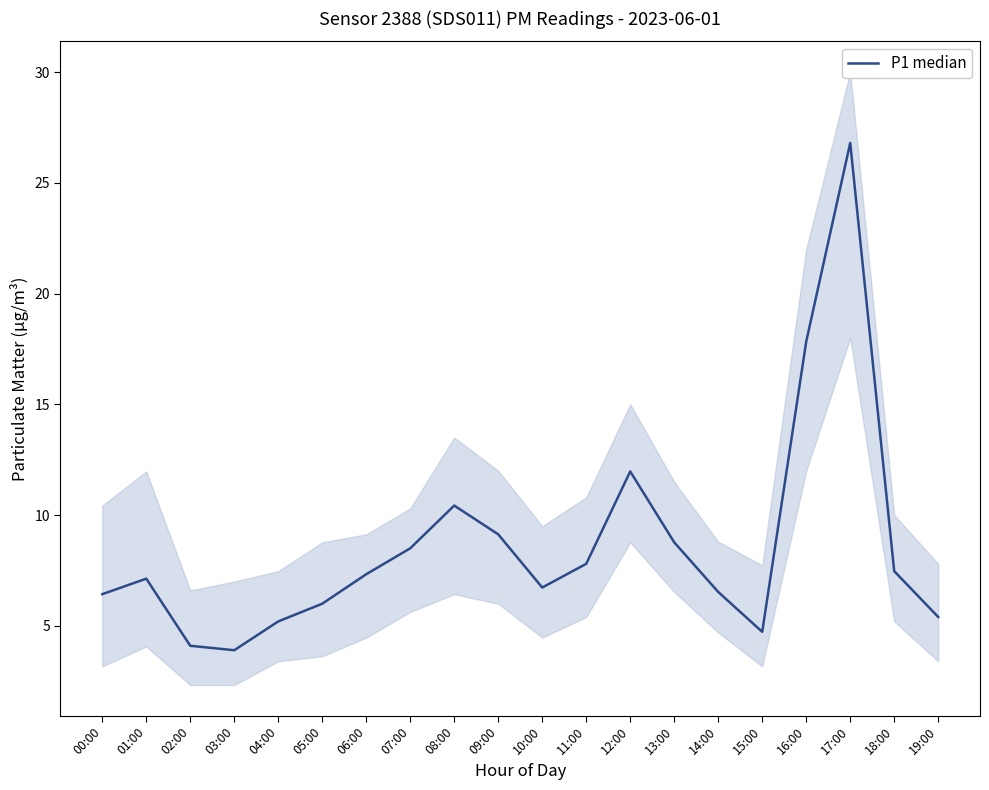

Is this an area chart (filled region under the line)?

No